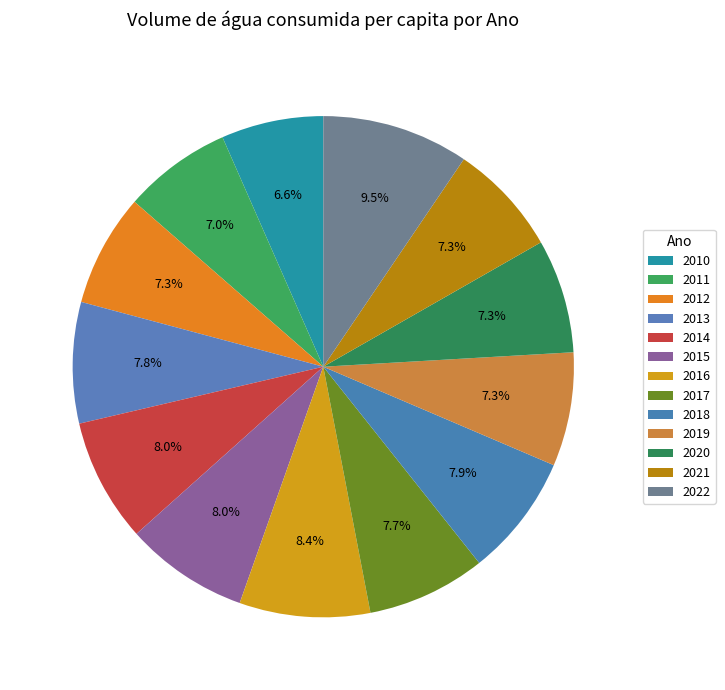

How many segments does this pie chart have?

13